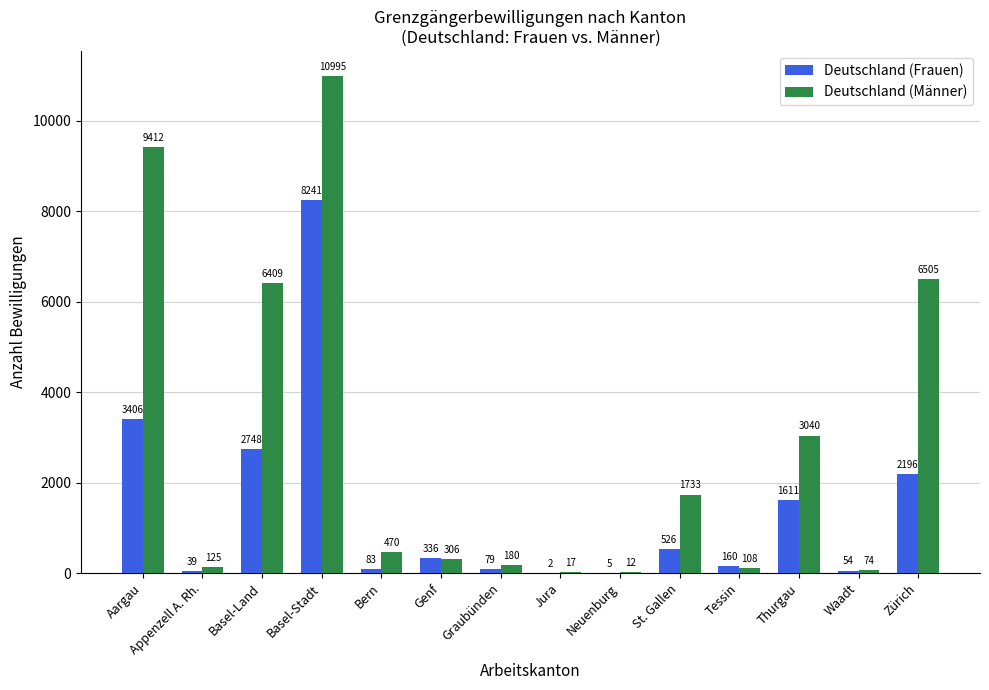

Reading left to right, list all the values displayed in this chart.

Deutschland (Frauen): Aargau=3406	Appenzell A. Rh.=39	Basel-Land=2748	Basel-Stadt=8241	Bern=83	Genf=336	Graubünden=79	Jura=2	Neuenburg=5	St. Gallen=526	Tessin=160	Thurgau=1611	Waadt=54	Zürich=2196
Deutschland (Männer): Aargau=9412	Appenzell A. Rh.=125	Basel-Land=6409	Basel-Stadt=10995	Bern=470	Genf=306	Graubünden=180	Jura=17	Neuenburg=12	St. Gallen=1733	Tessin=108	Thurgau=3040	Waadt=74	Zürich=6505